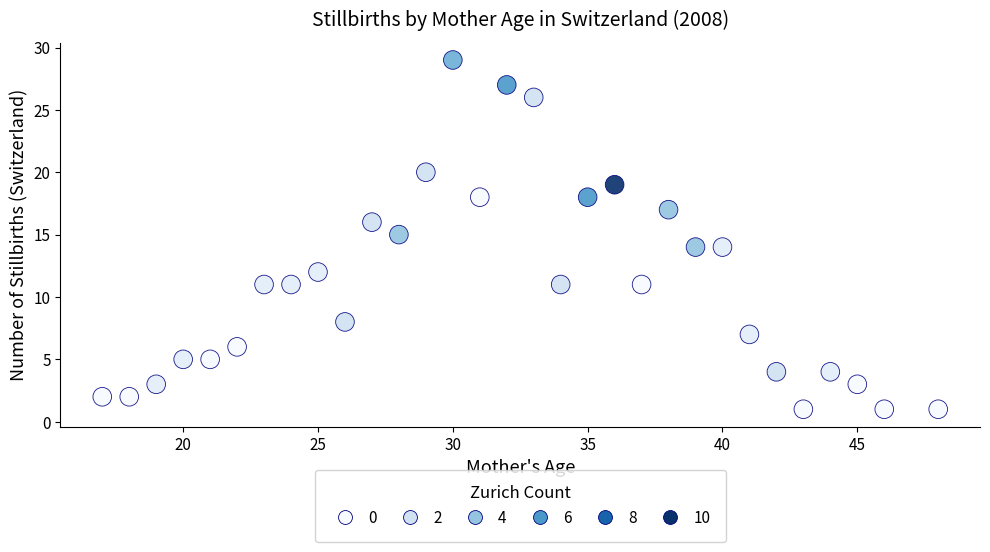

What is the range of X values (max minus min)?

31